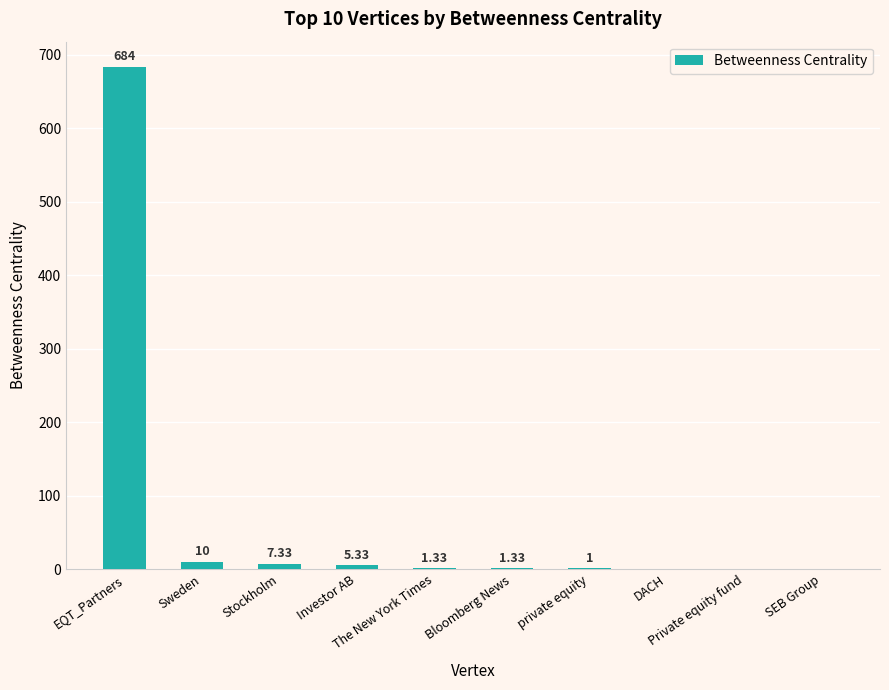

What is the sum of all values?

710.0